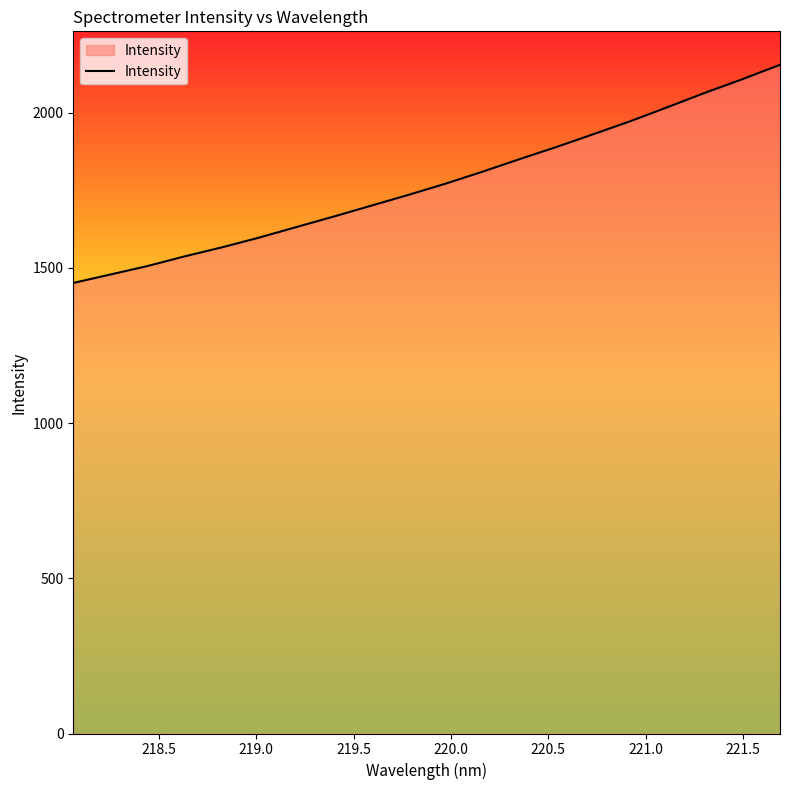

What is the maximum value shown in the chart?

2154.0